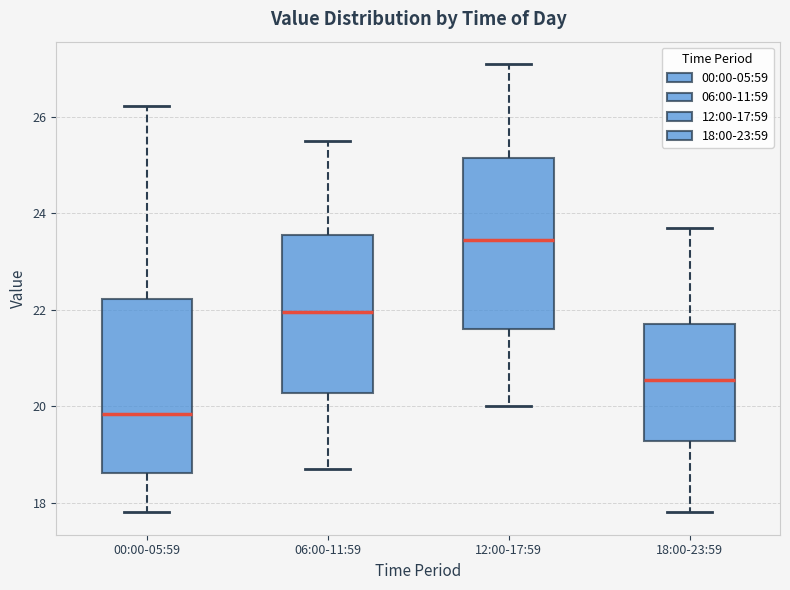

Where does the lower whisker of the box for 00:00-05:59 end on the y-axis? The values are not printed on the chart, so give them approximately, as read against the axis.

17.8